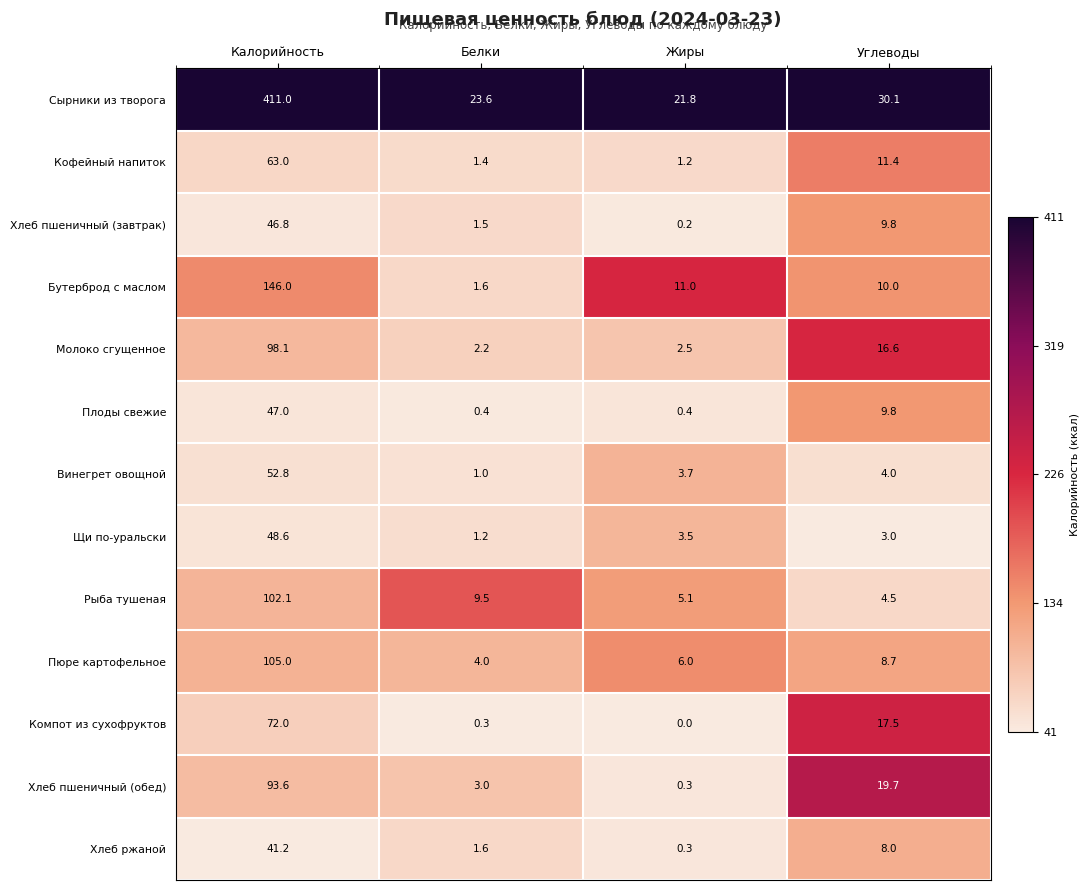

Is it true that Пюре картофельное equals 6.5 at Белки?

False